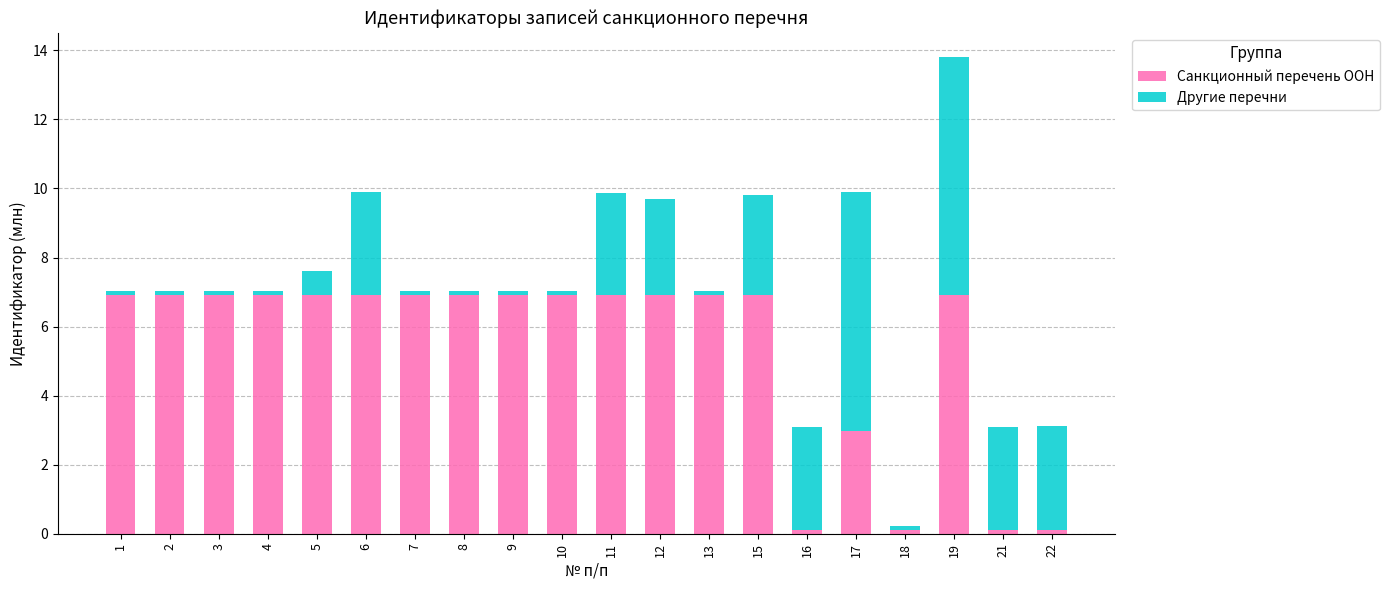

What is the difference between the second highest and minimum values in the Санкционный перечень ООН series?

6.8